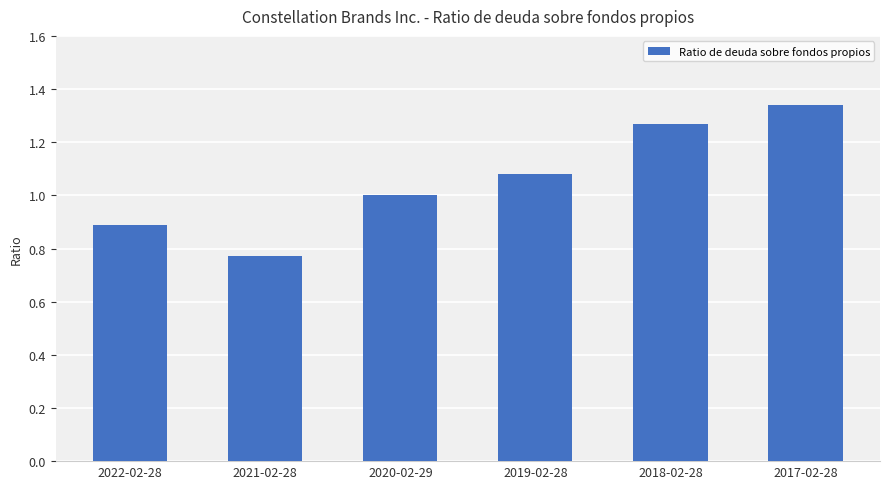

What is the label of the 3rd bar from the left?

2020-02-29